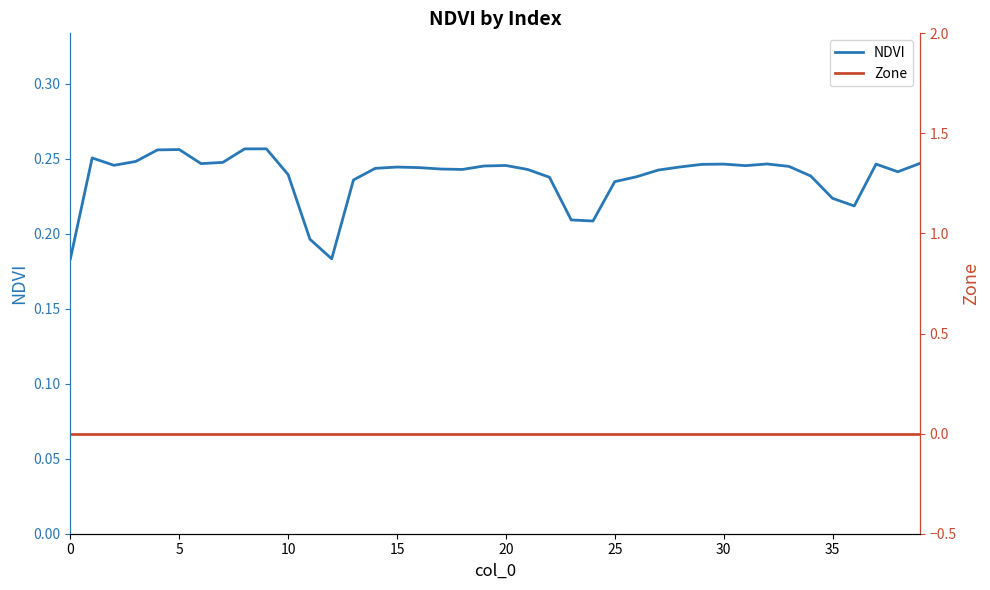

What is the difference between the maximum and minimum values in the NDVI series?

0.1